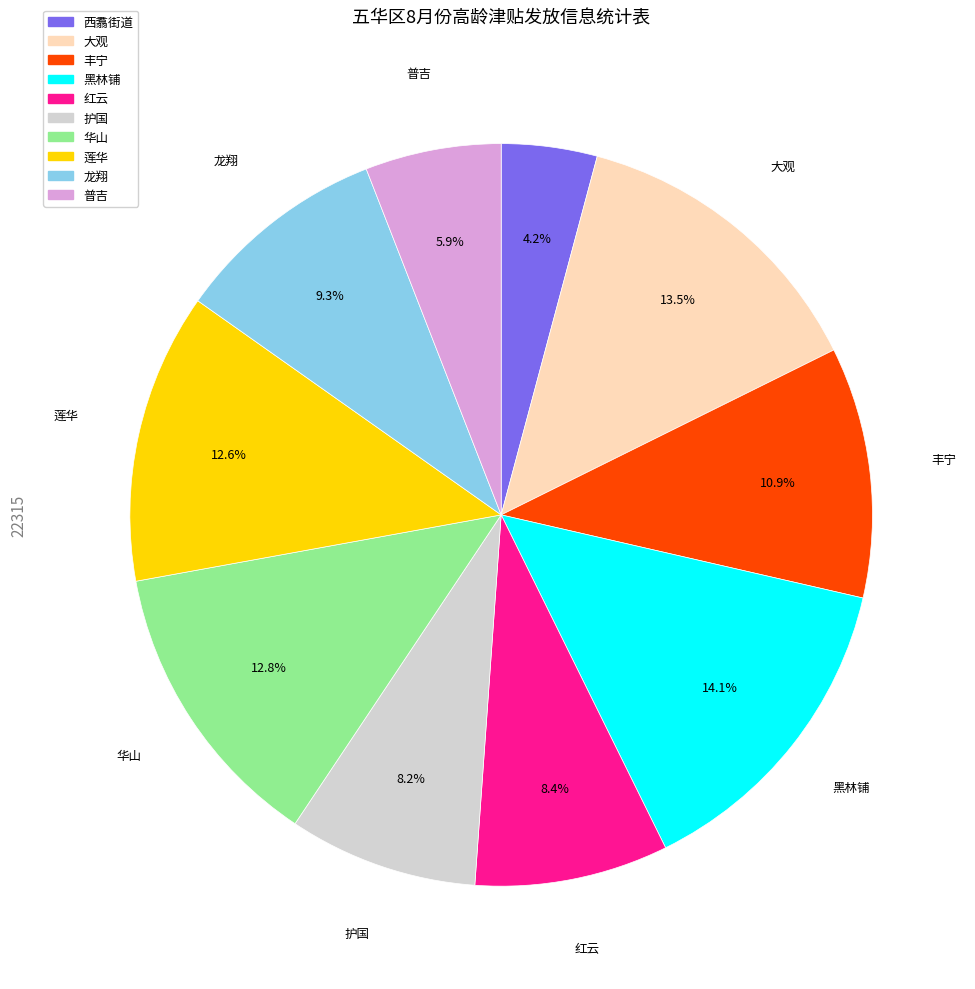

Which has a higher value, 西翥街道 or 红云?

红云